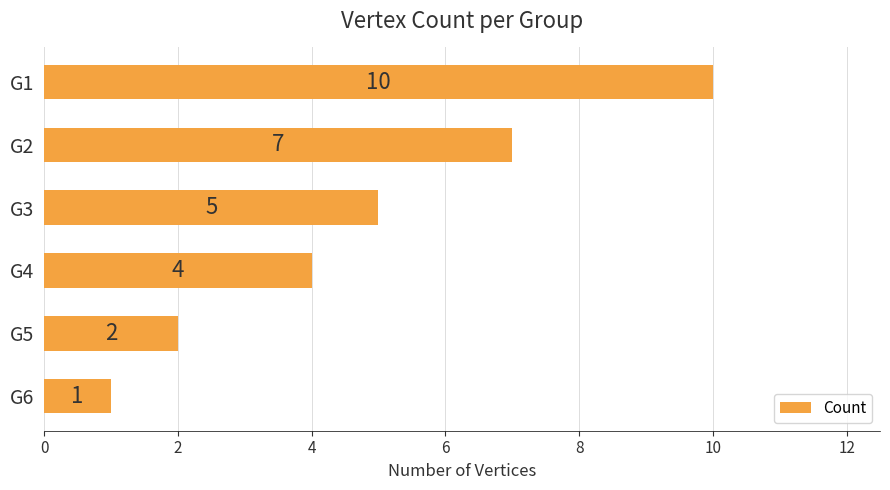

What is the maximum value shown in the chart?

10